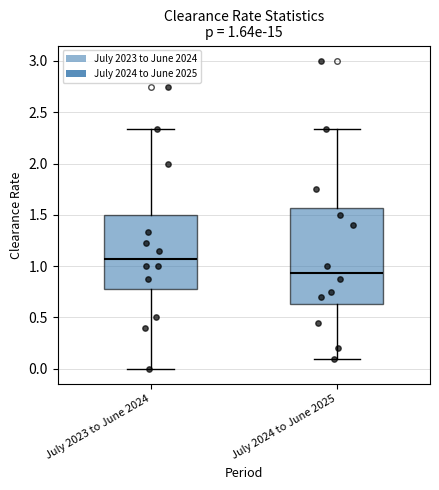

Which box's median line is the lowest?

July 2024 to June 2025